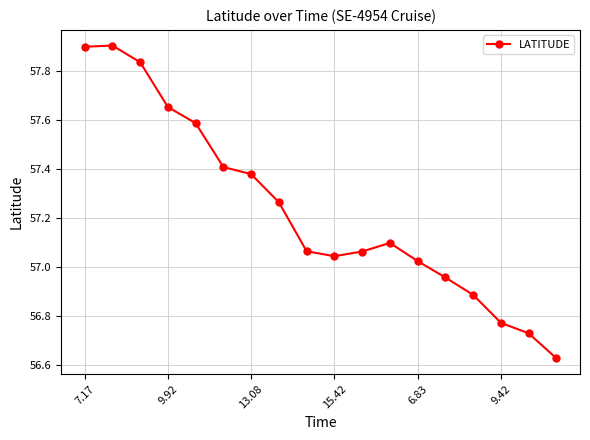

How many lines are shown in the chart?

1